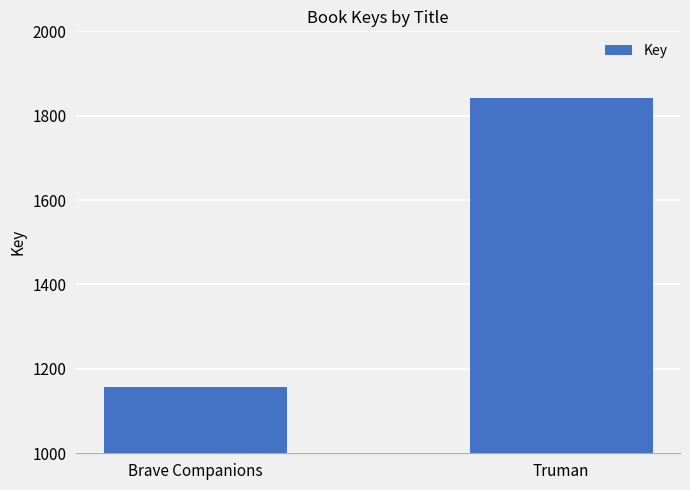

The chart shows a value of 436 at Truman. True or false?

False